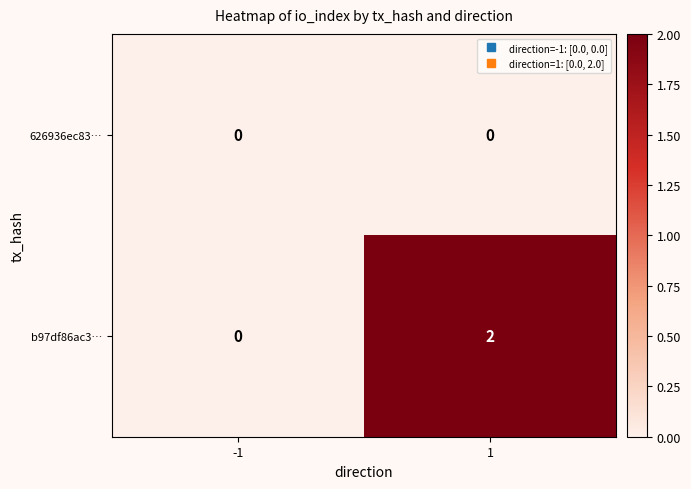

At which category is the sum across all series the highest?

1